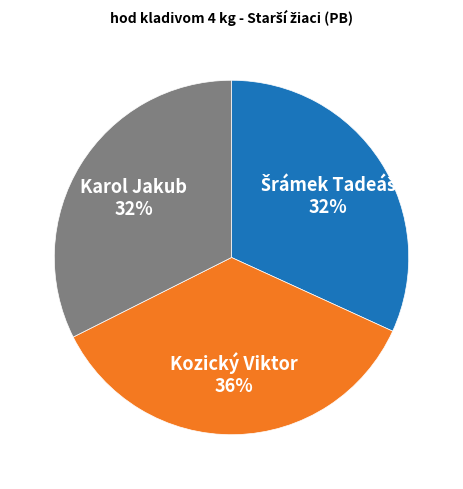

Combined, do Kozický Viktor and Karol Jakub account for over 50%?

Yes